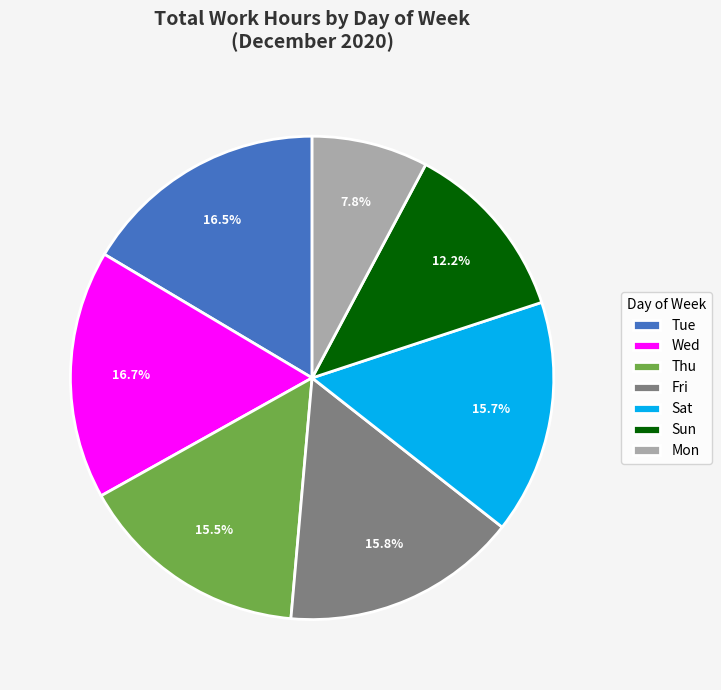

How much of the chart is everything except Tue?

83.5%